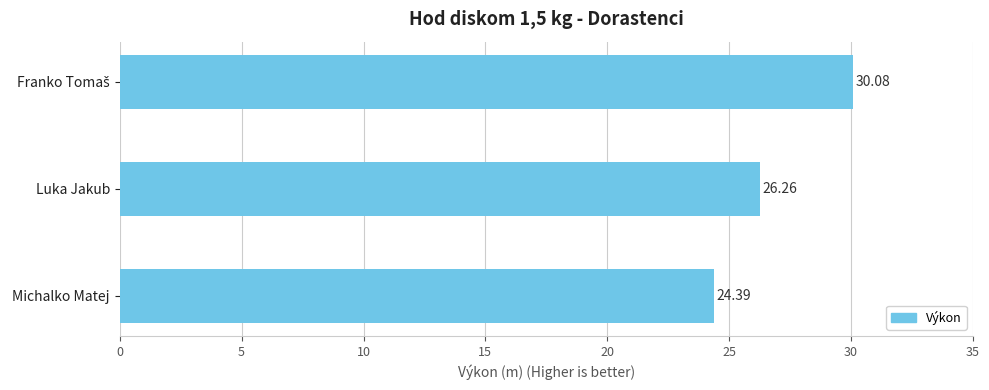

What is the average value?

26.9